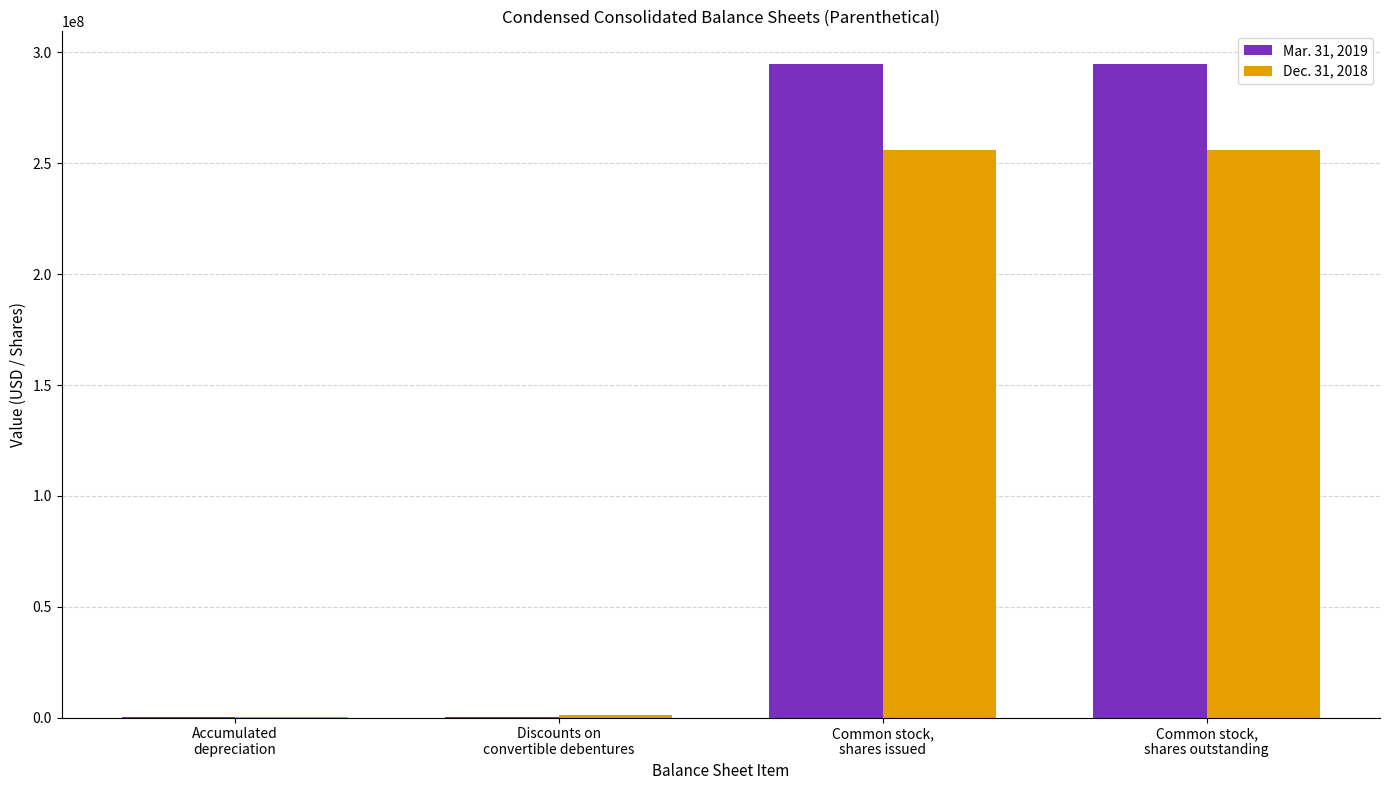

How many distinct data groups are displayed?

2